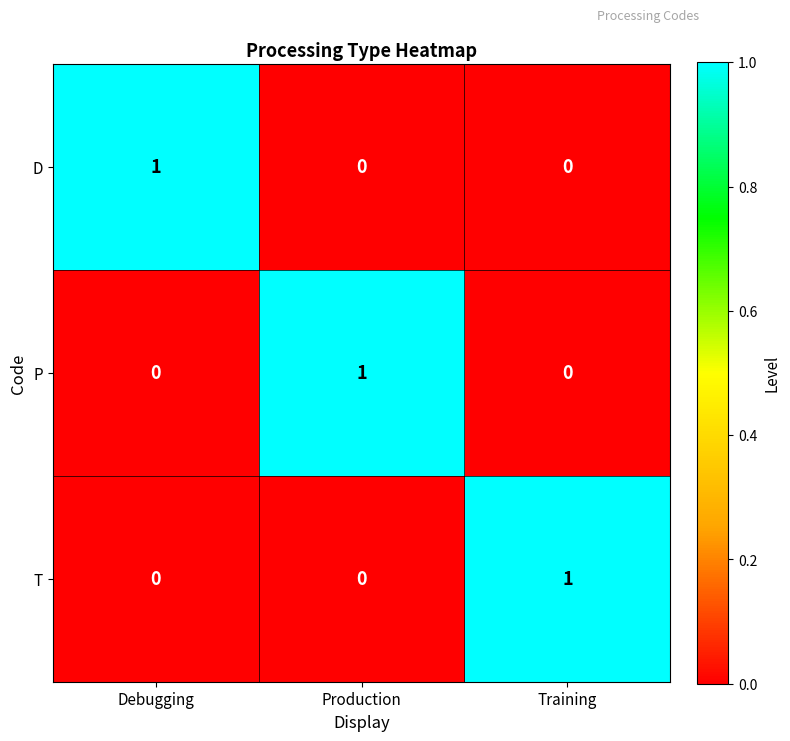

Is the value of P at Production greater than the value of D at Production?

Yes